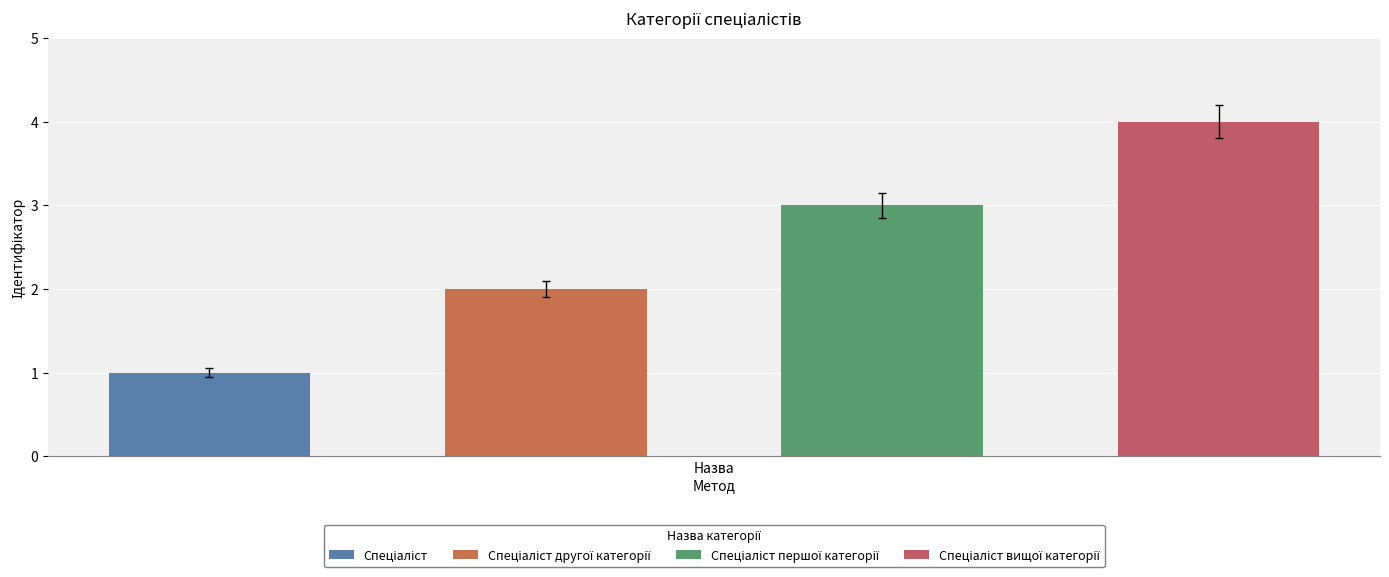

How many data points are above 3?

1